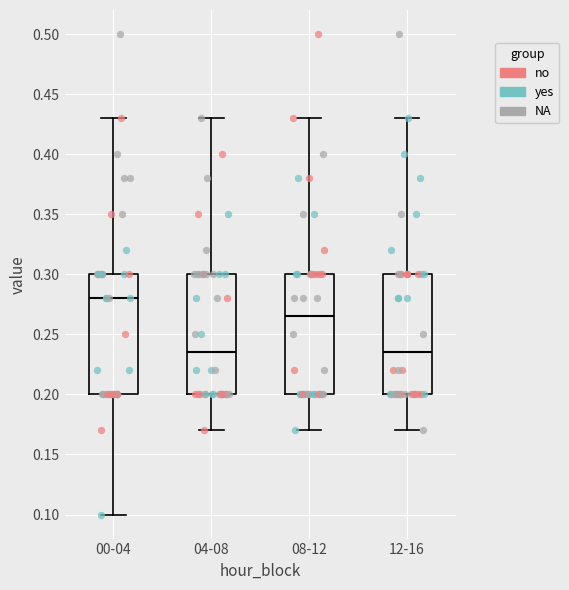

Reading left to right, read every box against the y-axis: the position of its median line, the range the box covers, and the ends of its whiskers. The values are not printed on the chart, so give them approximately, as read against the axis.

00-04: median 0.280, box 0.200 to 0.300, whiskers 0.100 to 0.430
04-08: median 0.235, box 0.200 to 0.300, whiskers 0.170 to 0.430
08-12: median 0.265, box 0.200 to 0.300, whiskers 0.170 to 0.430
12-16: median 0.235, box 0.200 to 0.300, whiskers 0.170 to 0.430